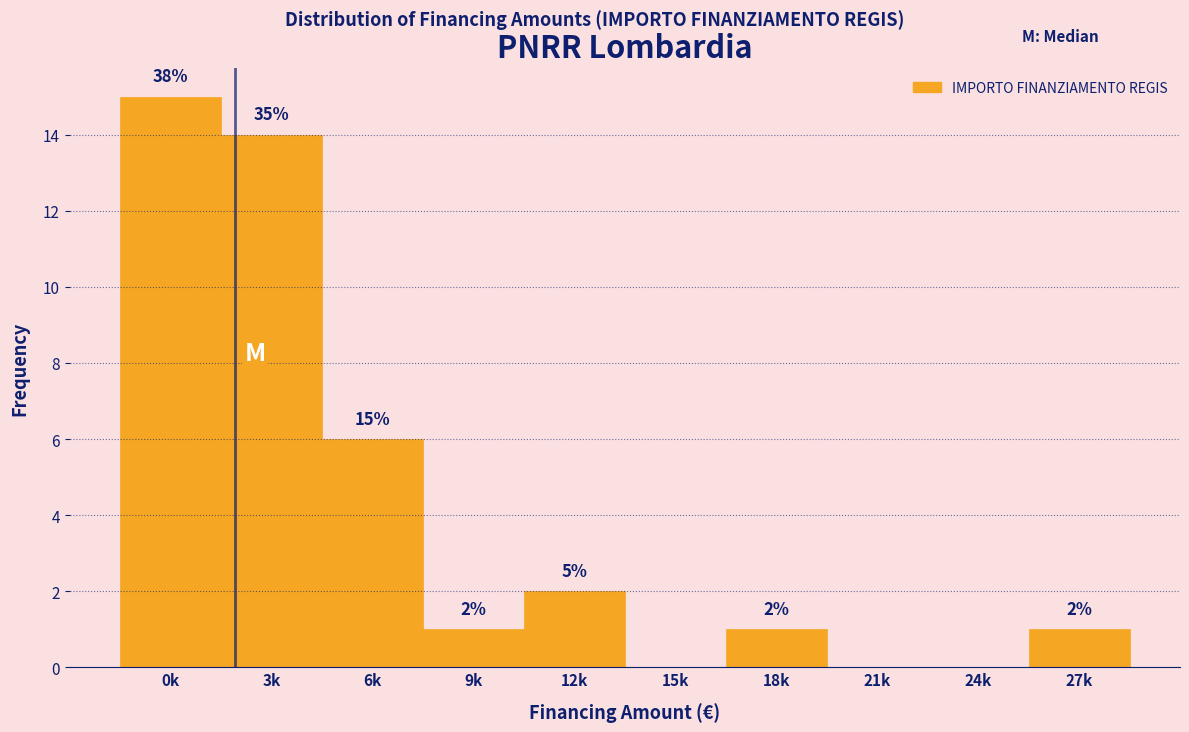

Reading left to right, what are all the values shown in this chart?

0k=15	3k=14	6k=6	9k=1	12k=2	15k=0	18k=1	21k=0	24k=0	27k=1